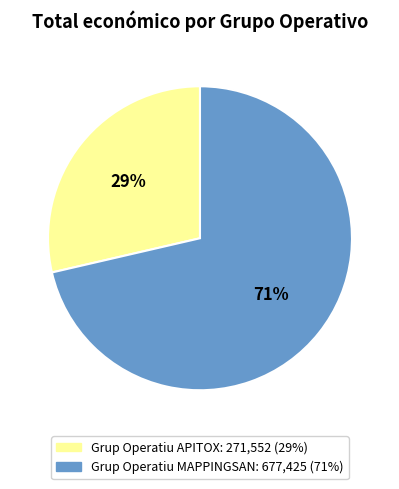

To the nearest percent, what percentage of the pie is Grup Operatiu APITOX?

29%